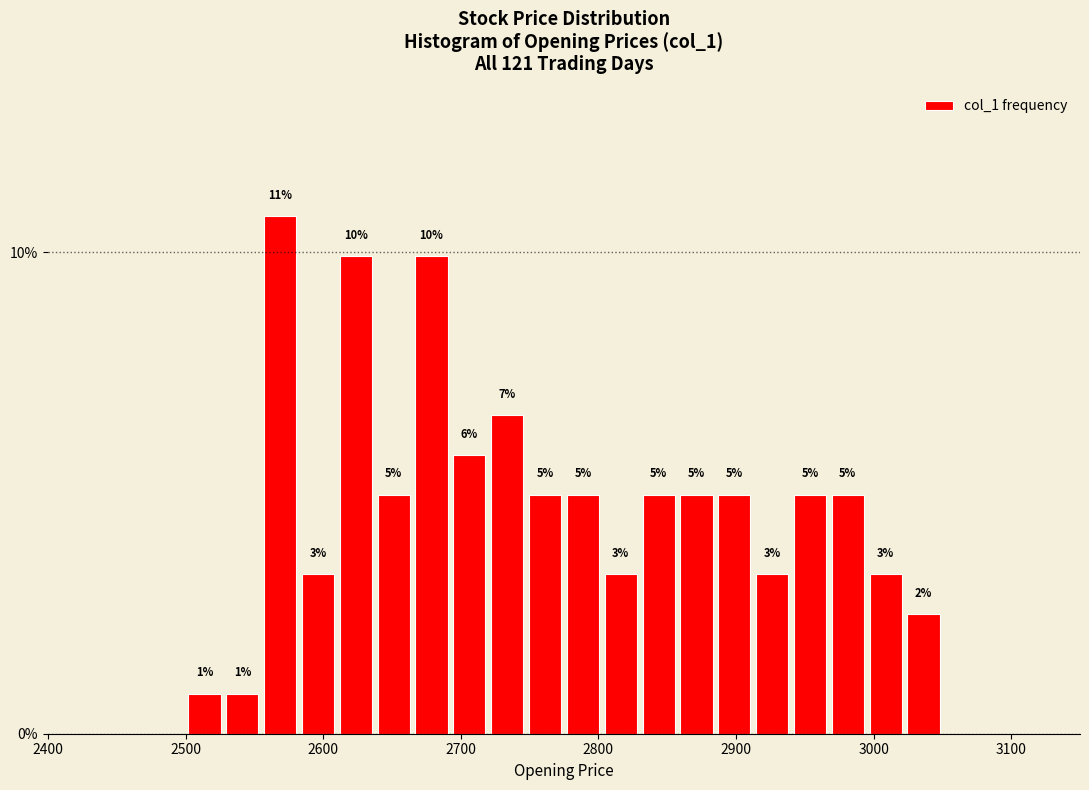

Around what value on the x-axis is the tallest bar? Give the approximate position of its centre, as read against the axis.

2570